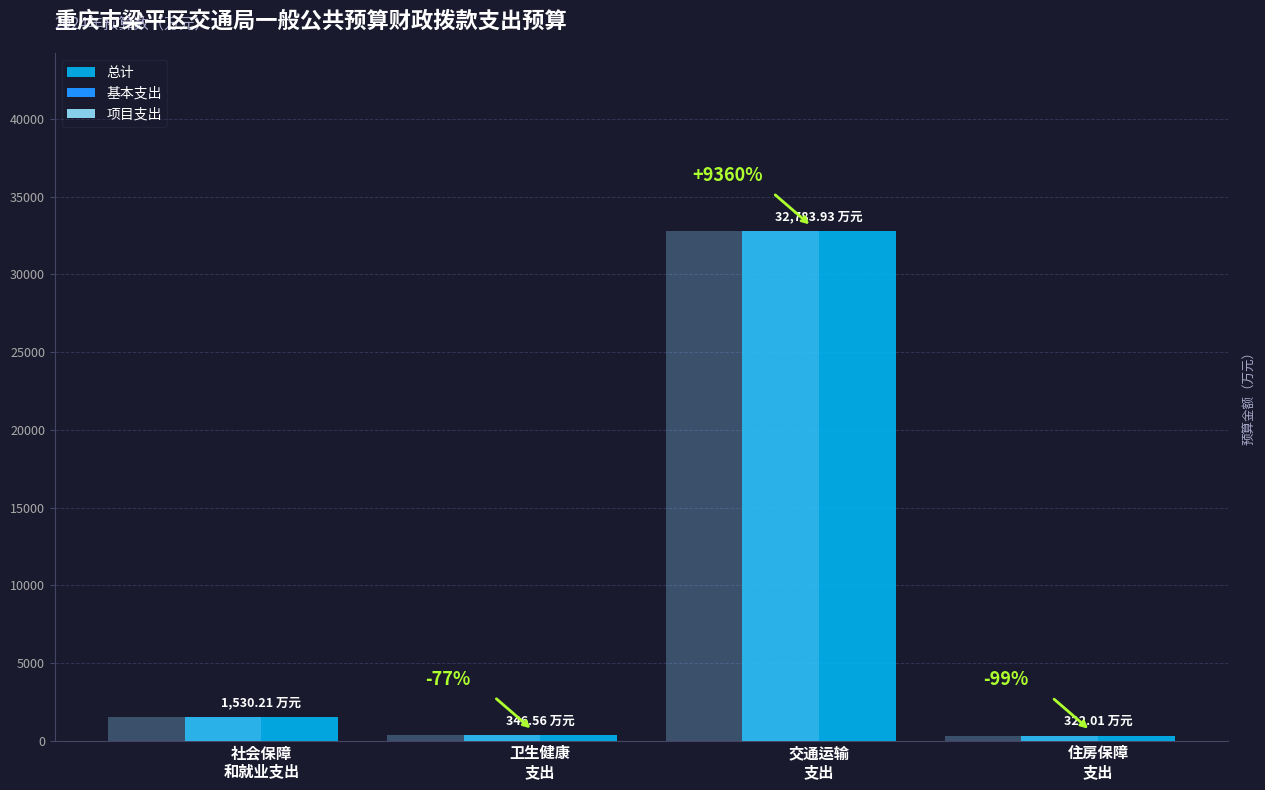

Rank the categories by 项目支出 value from lowest to highest.

住房保障
支出, 卫生健康
支出, 社会保障
和就业支出, 交通运输
支出